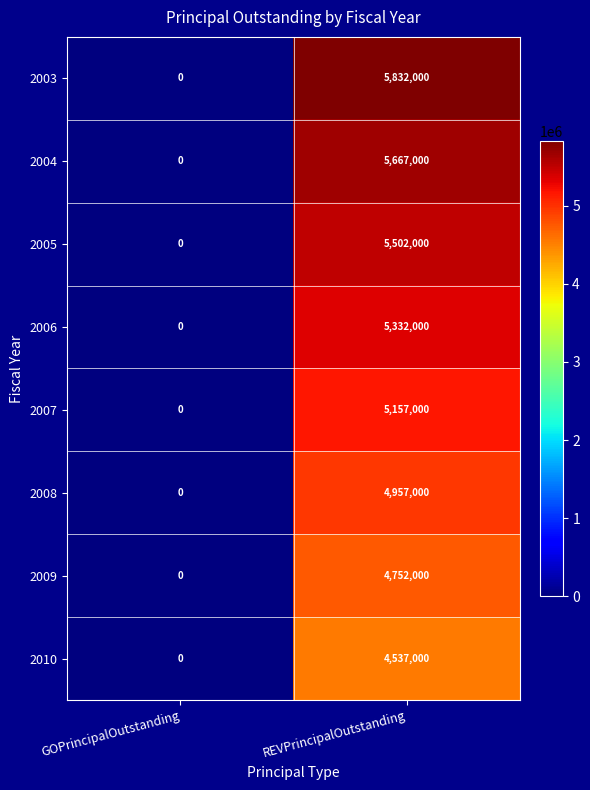

Reading left to right, extract all data points from this chart.

2003: 0	5832000
2004: 0	5667000
2005: 0	5502000
2006: 0	5332000
2007: 0	5157000
2008: 0	4957000
2009: 0	4752000
2010: 0	4537000